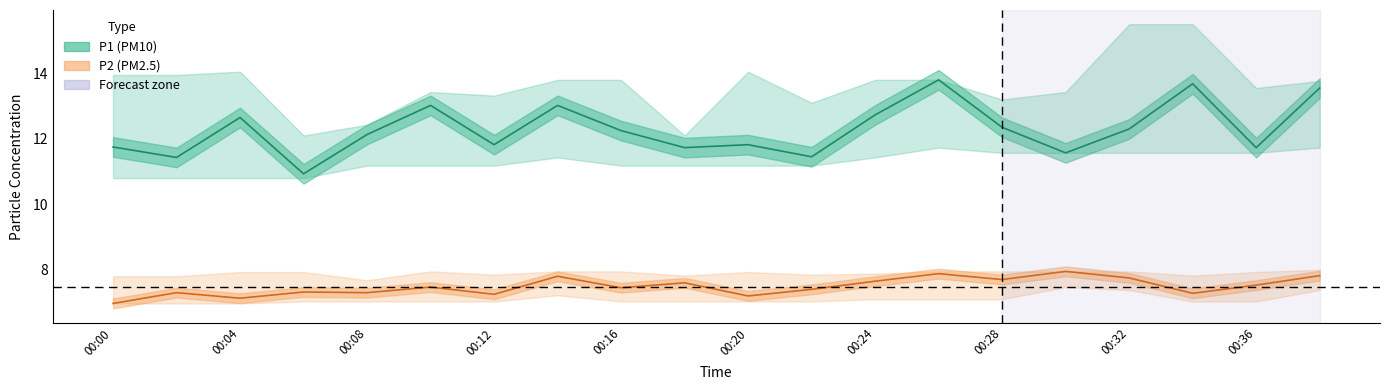

What is the value of the P2 point at the 7th from the left?

7.2